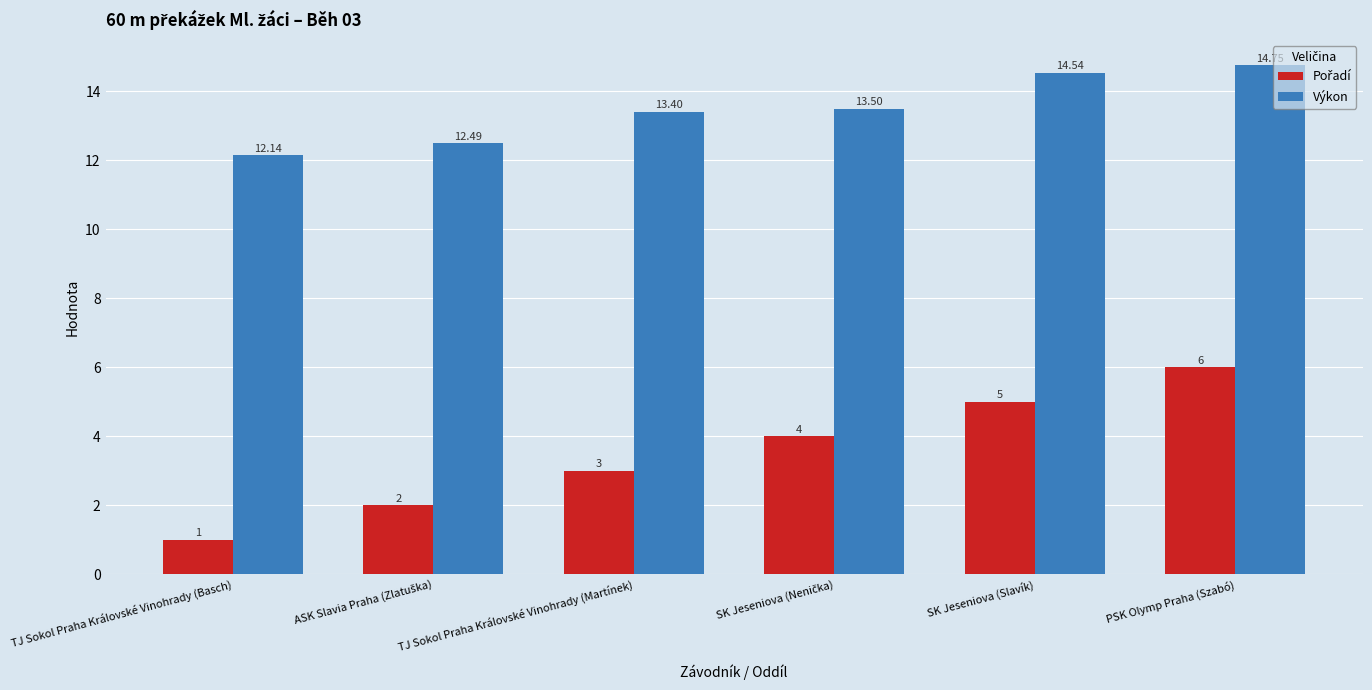

Count the number of data series in this chart.

2